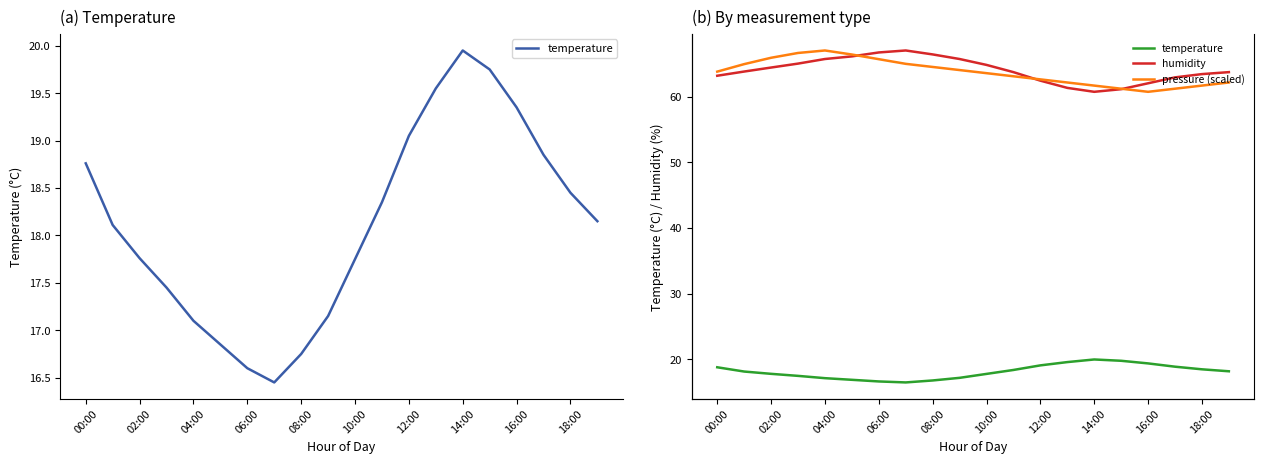

True or false: temperature and pressure (scaled) intersect in this chart.

False